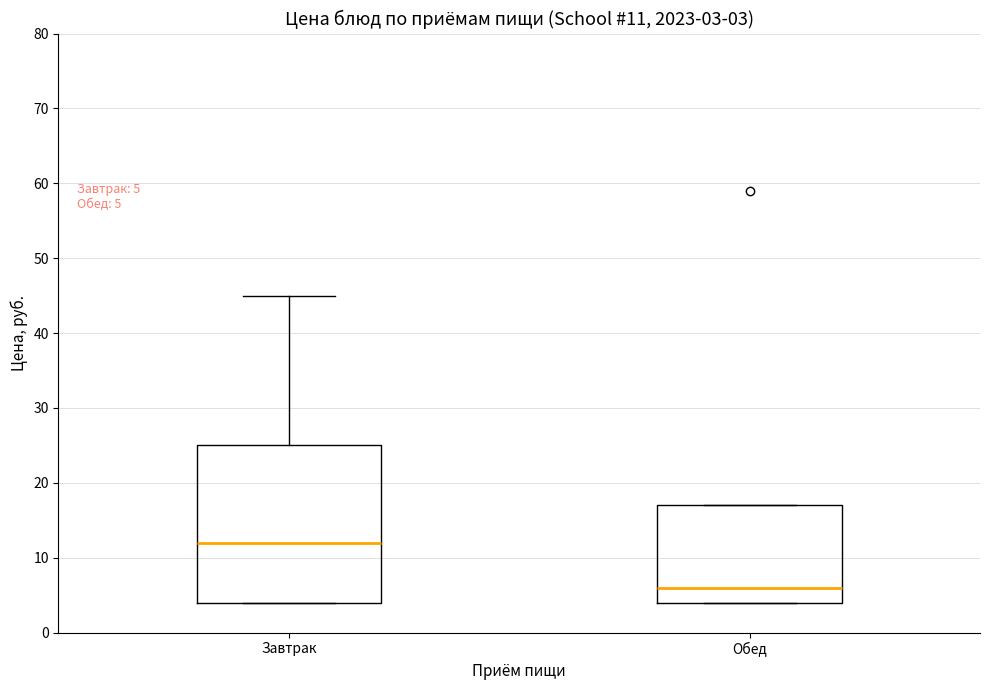

Which box has the lowest median line?

Обед